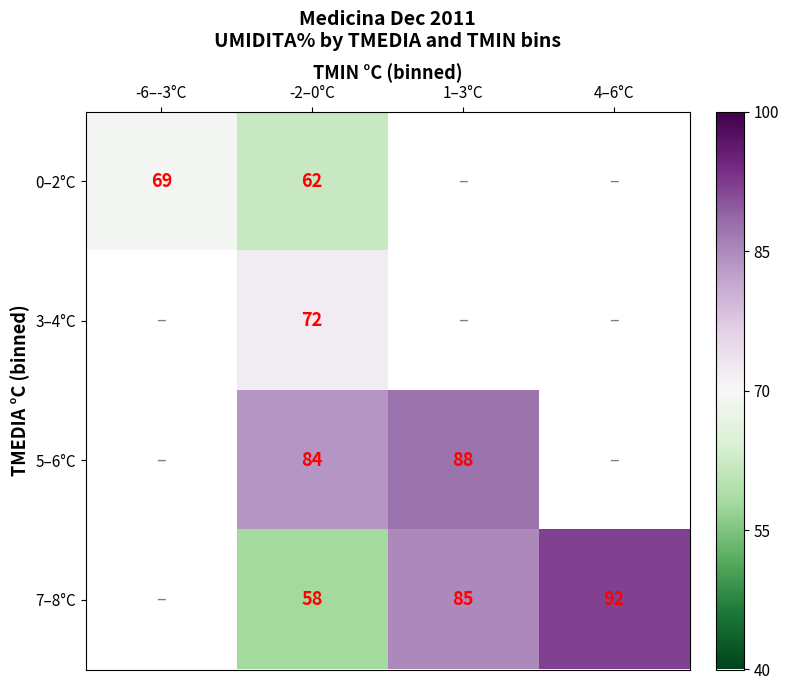

How many series are shown in this chart?

4